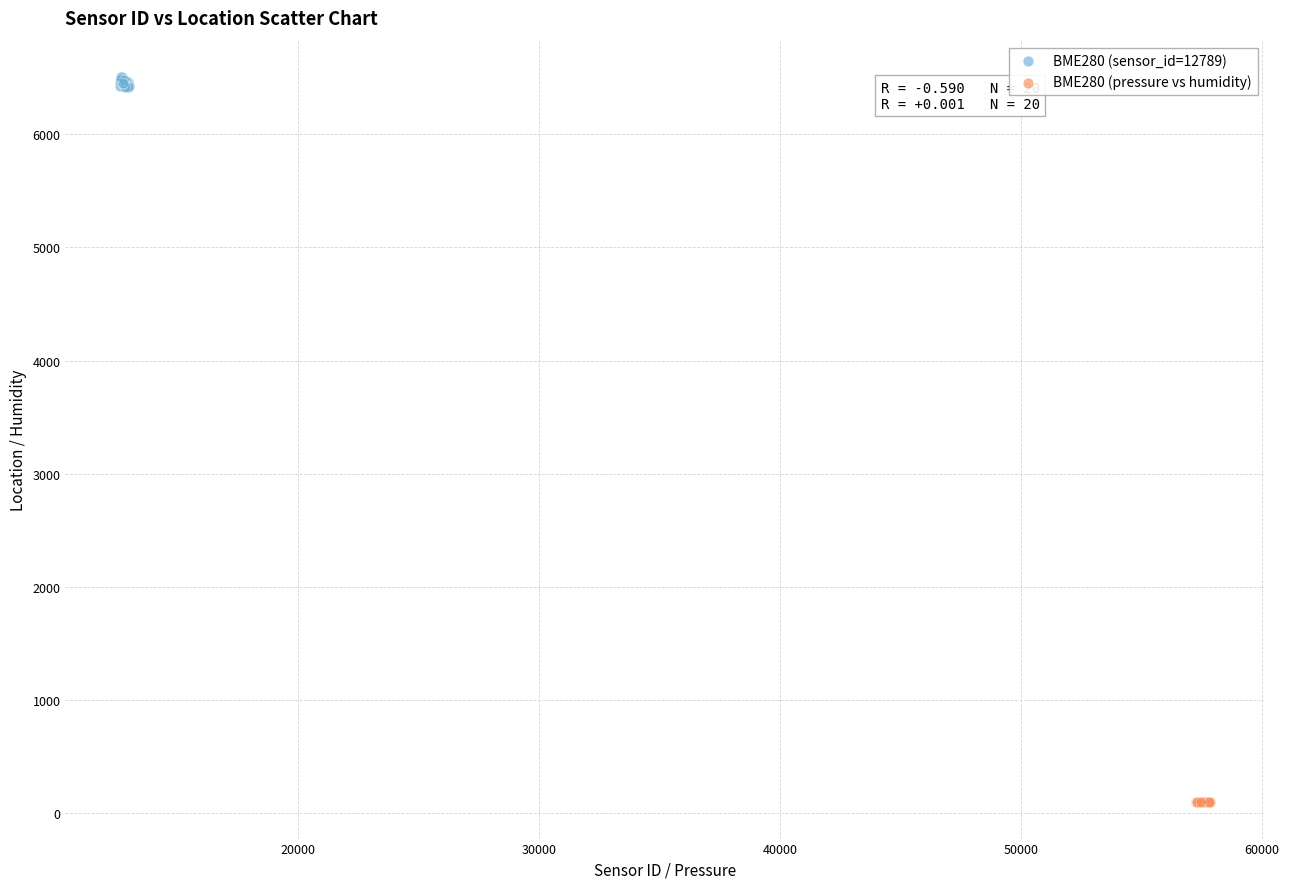

Which series reaches the maximum Y coordinate?

BME280 (sensor_id=12789)